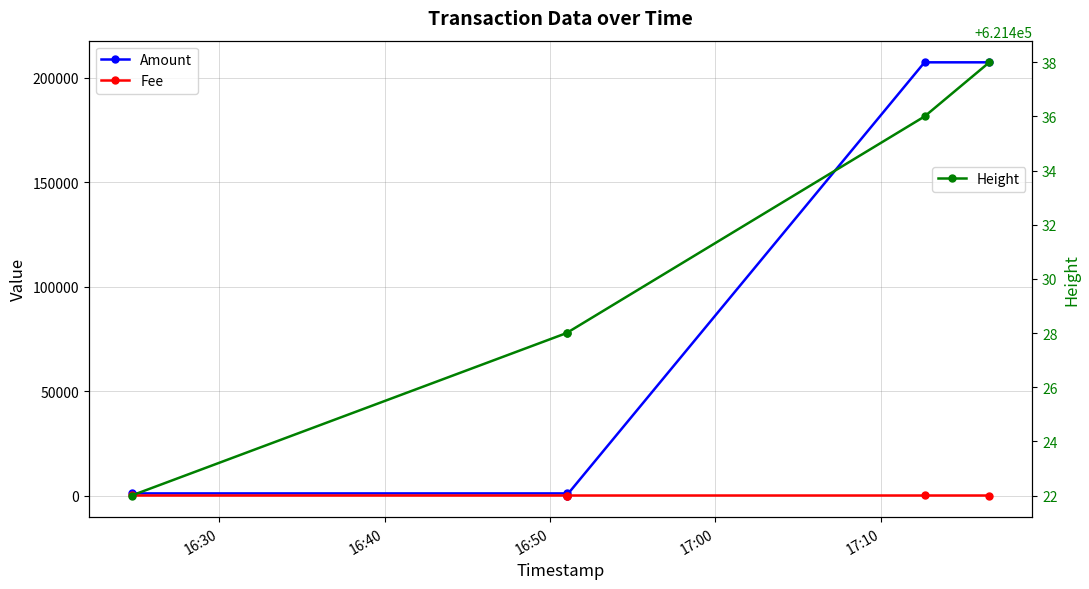

The value of Fee at 16:40 is 0.1. True or false?

True